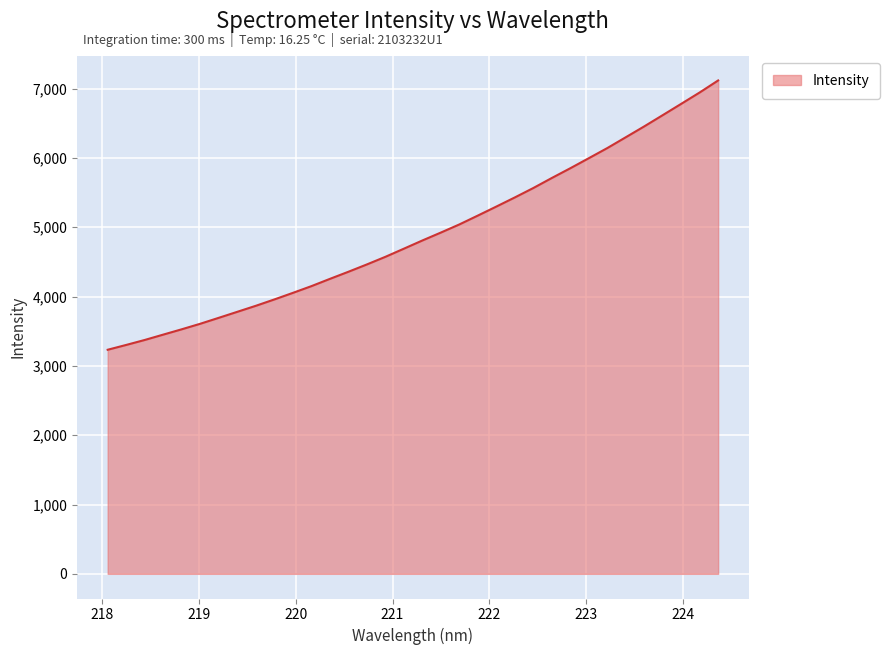

What is the difference between the maximum and minimum values?

3885.4